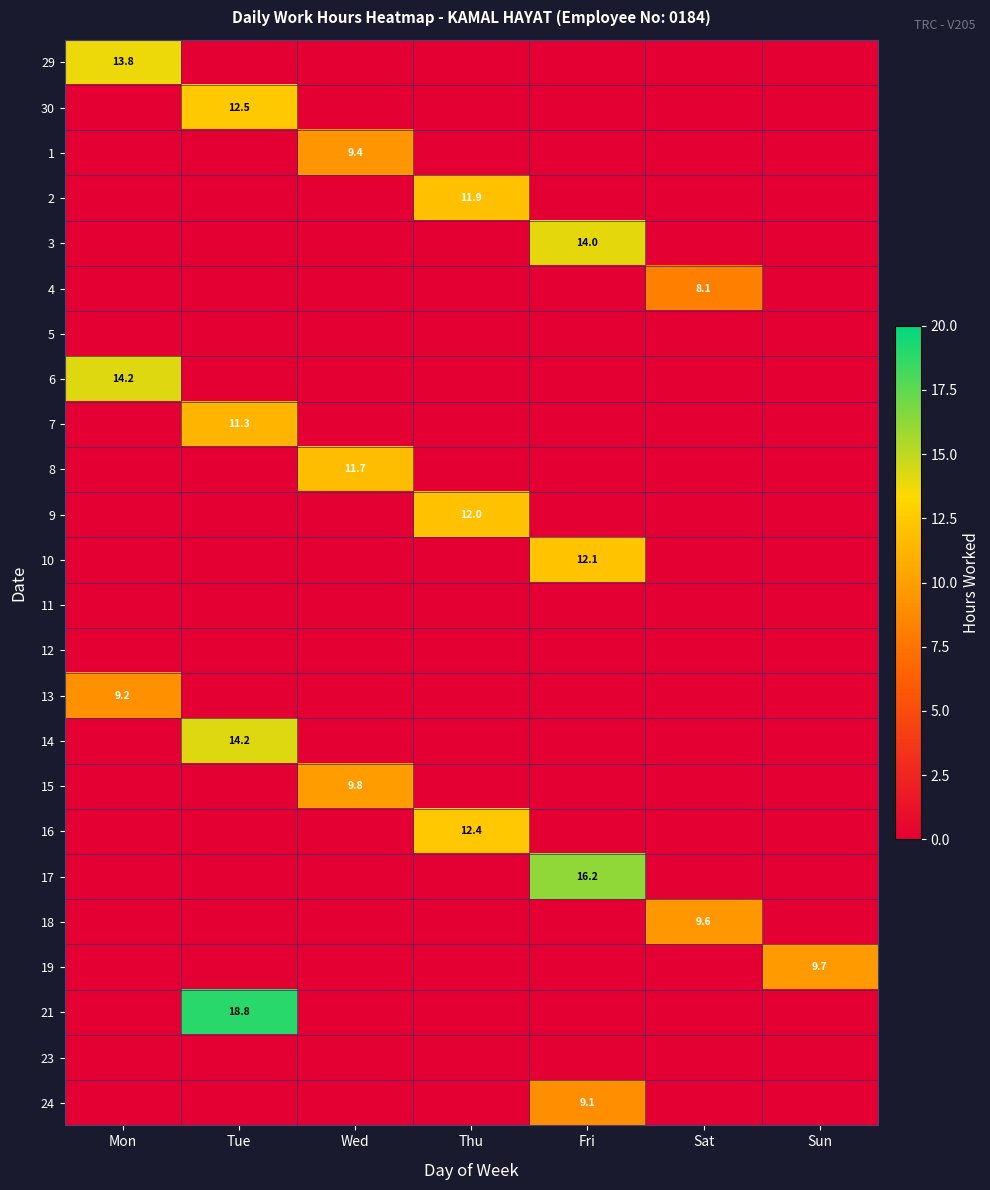

What is the difference between the highest and lowest values at Tue?

18.8